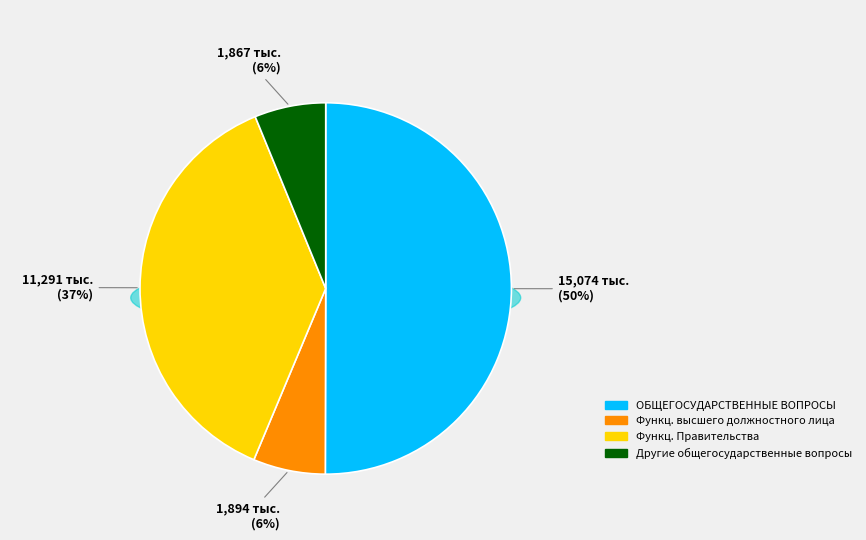

What is the smallest slice in the pie chart?

Другие общегосударственные вопросы